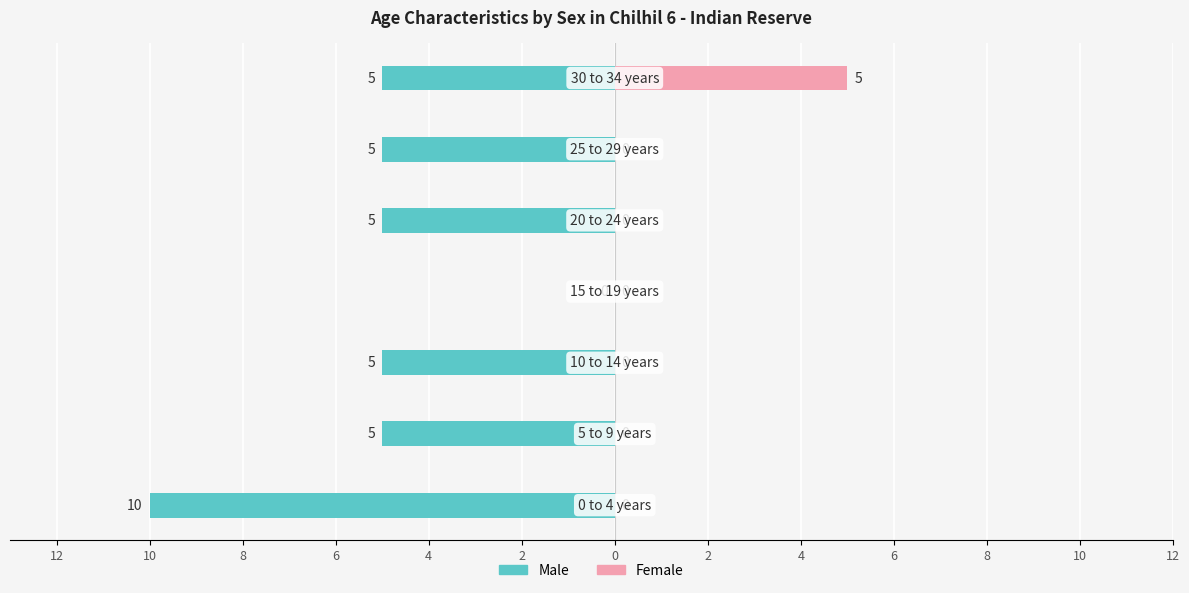

What is the minimum value shown in the chart?

-10